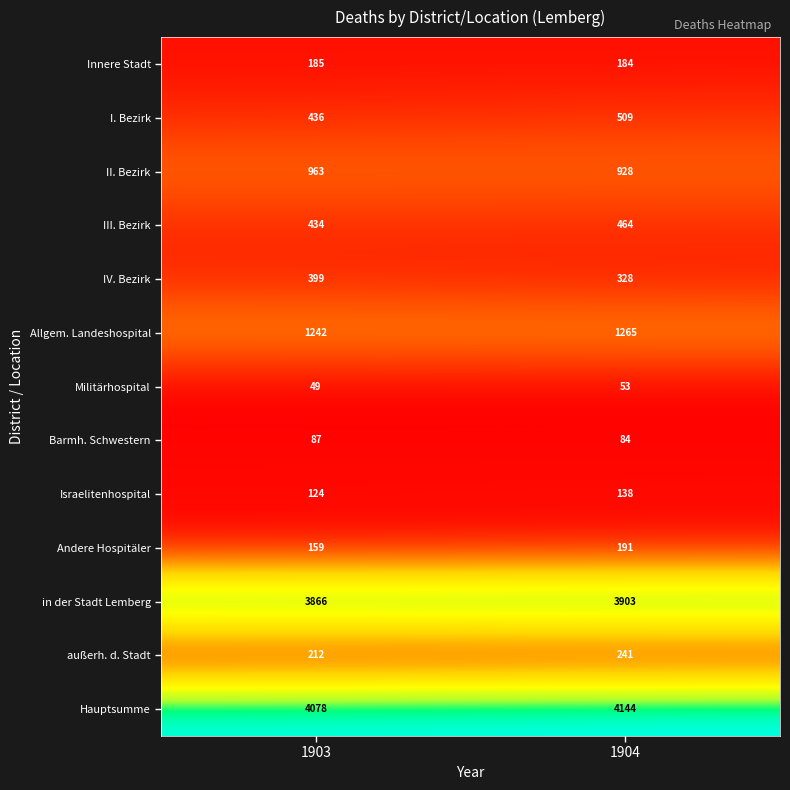

Reading right to left, extract all data points from this chart.

Innere Stadt: 184	185
I. Bezirk: 509	436
II. Bezirk: 928	963
III. Bezirk: 464	434
IV. Bezirk: 328	399
Allgem. Landeshospital: 1265	1242
Militärhospital: 53	49
Barmh. Schwestern: 84	87
Israelitenhospital: 138	124
Andere Hospitäler: 191	159
in der Stadt Lemberg: 3903	3866
außerh. d. Stadt: 241	212
Hauptsumme: 4144	4078